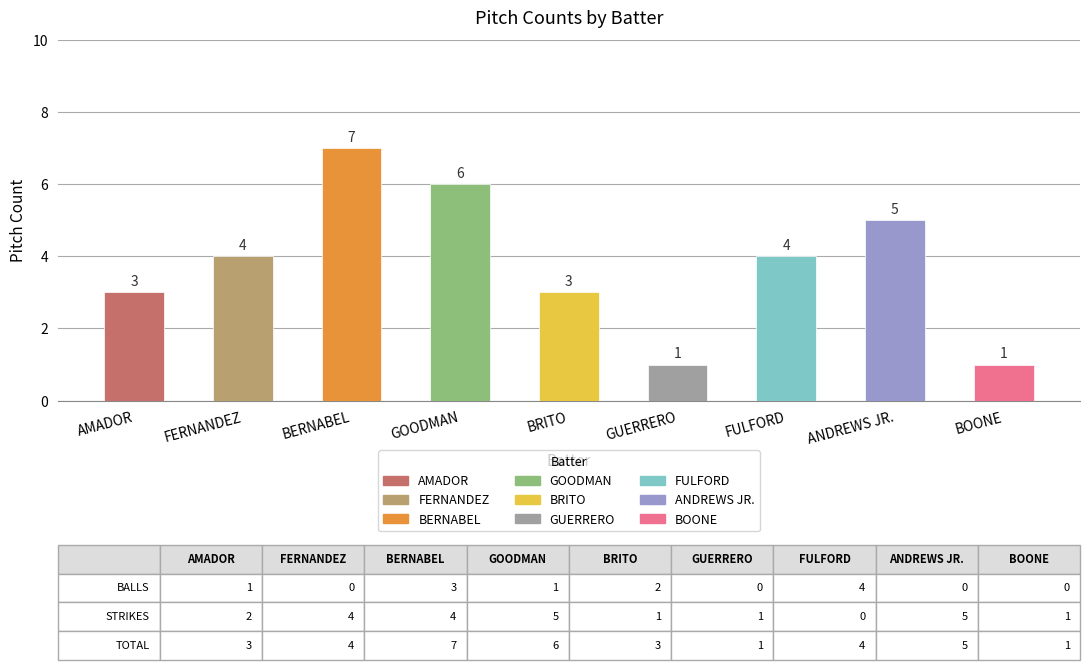

Reading left to right, transcribe all the data shown in this chart.

3	4	7	6	3	1	4	5	1